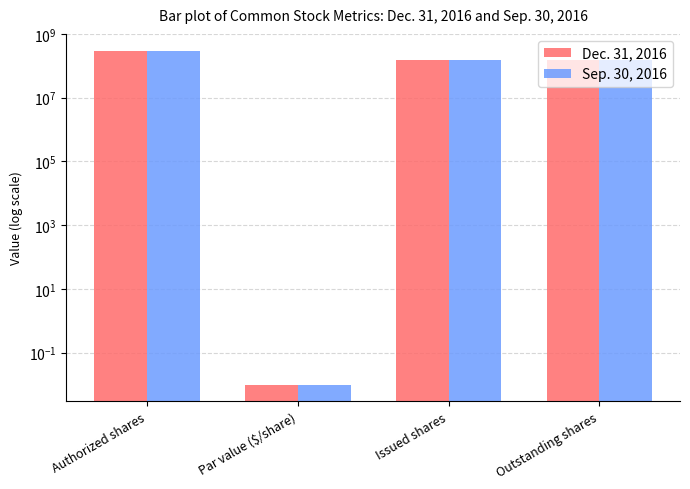

Does the chart contain stacked bars?

No